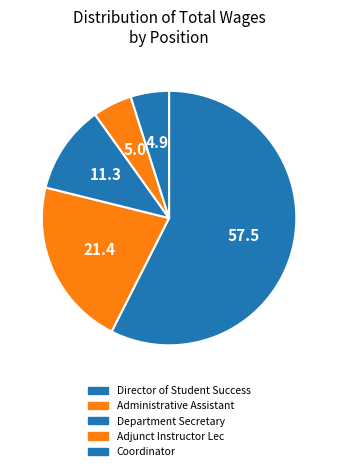

How many segments does this pie chart have?

5